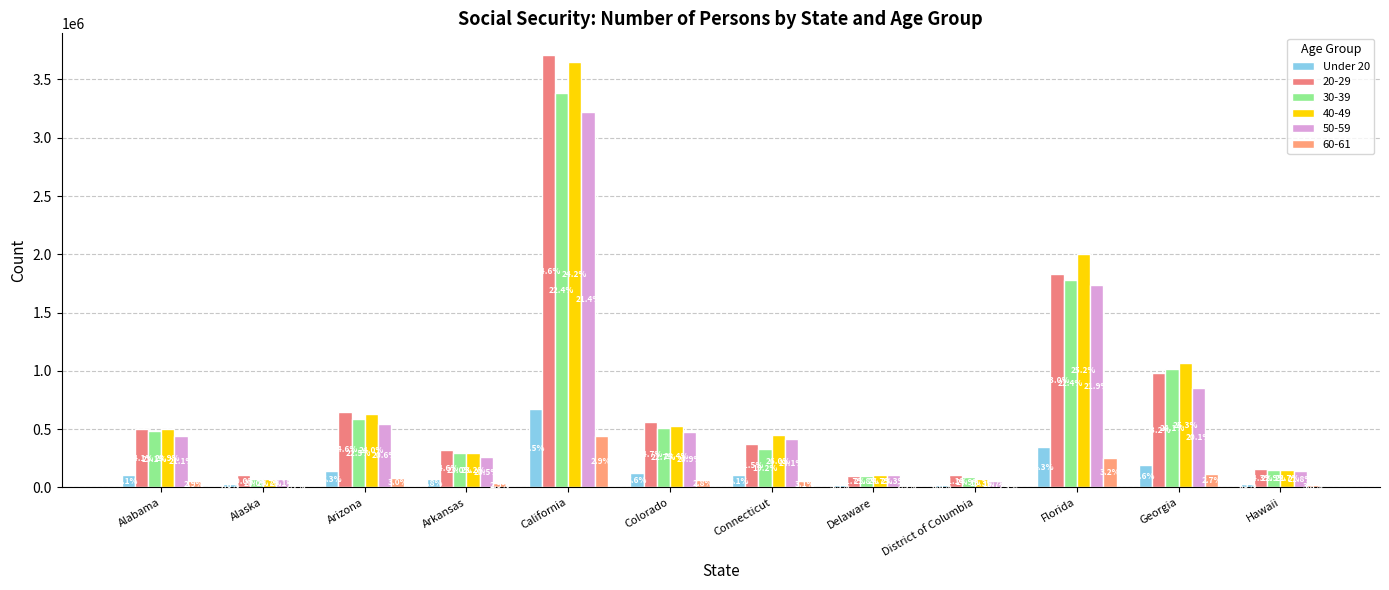

How many groups of bars are there?

12